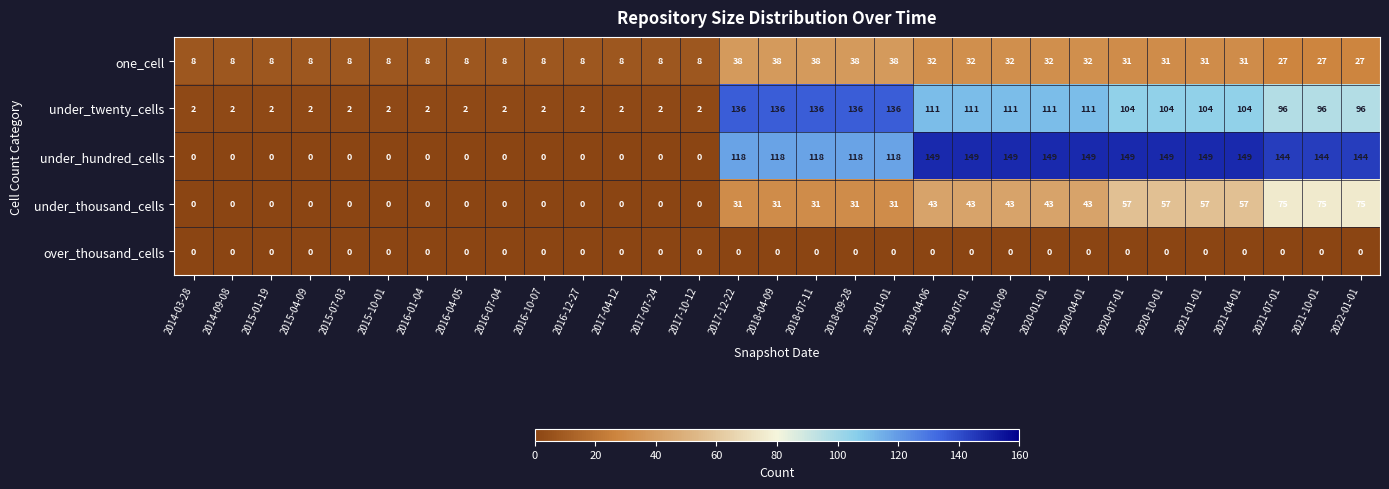

Where does the under_twenty_cells series first go above 96?

2017-12-22